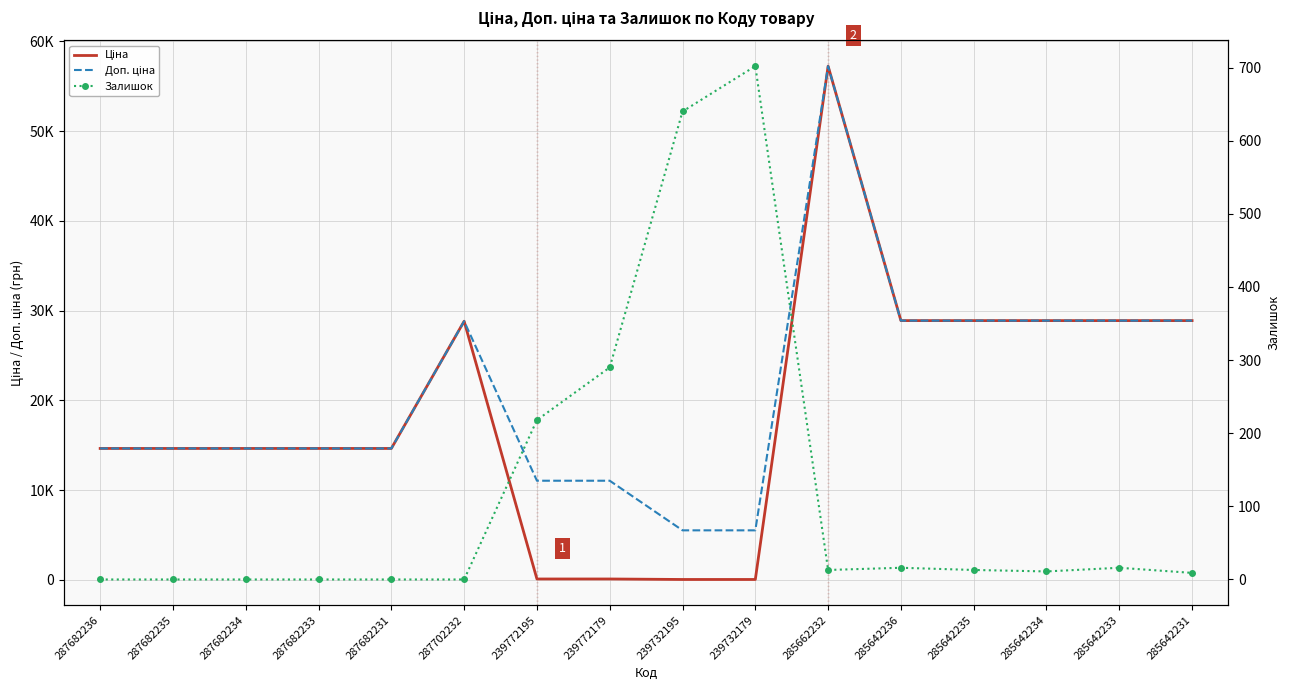

At which label does Залишок first exceed 13?

239772195